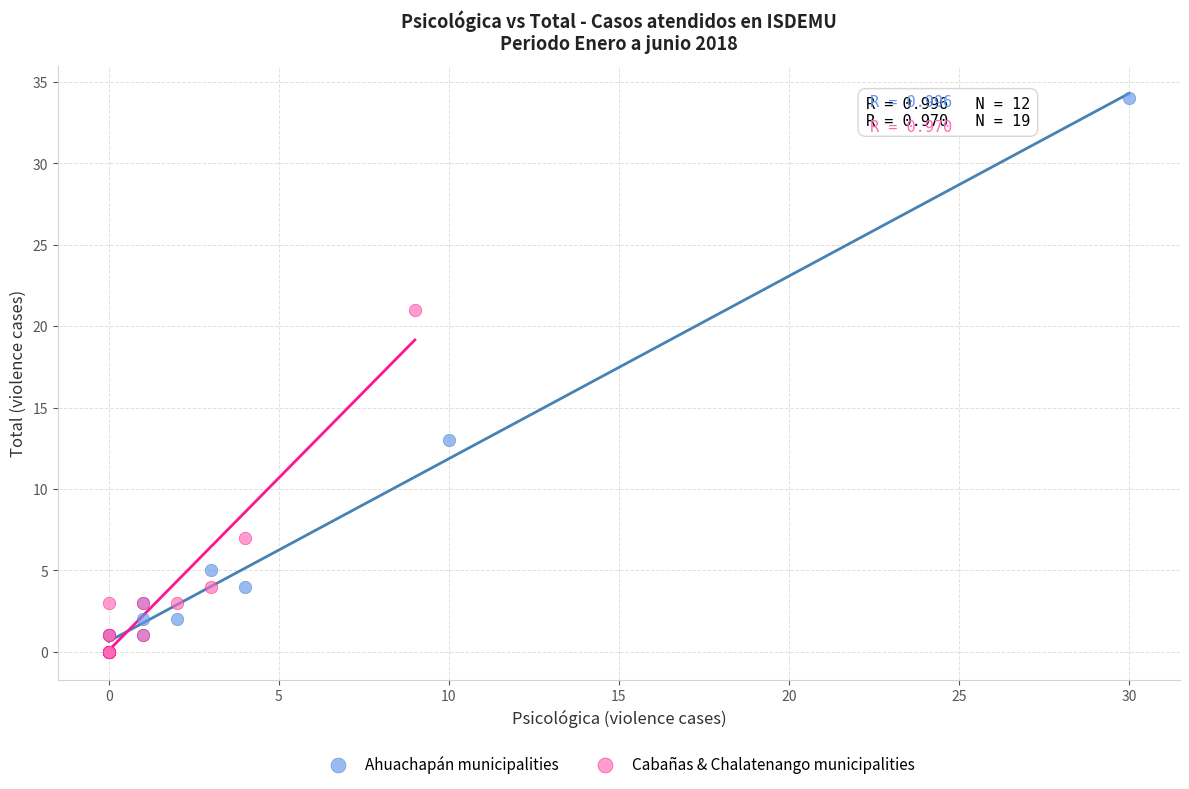

Which series reaches the maximum Y coordinate?

Ahuachapán municipalities